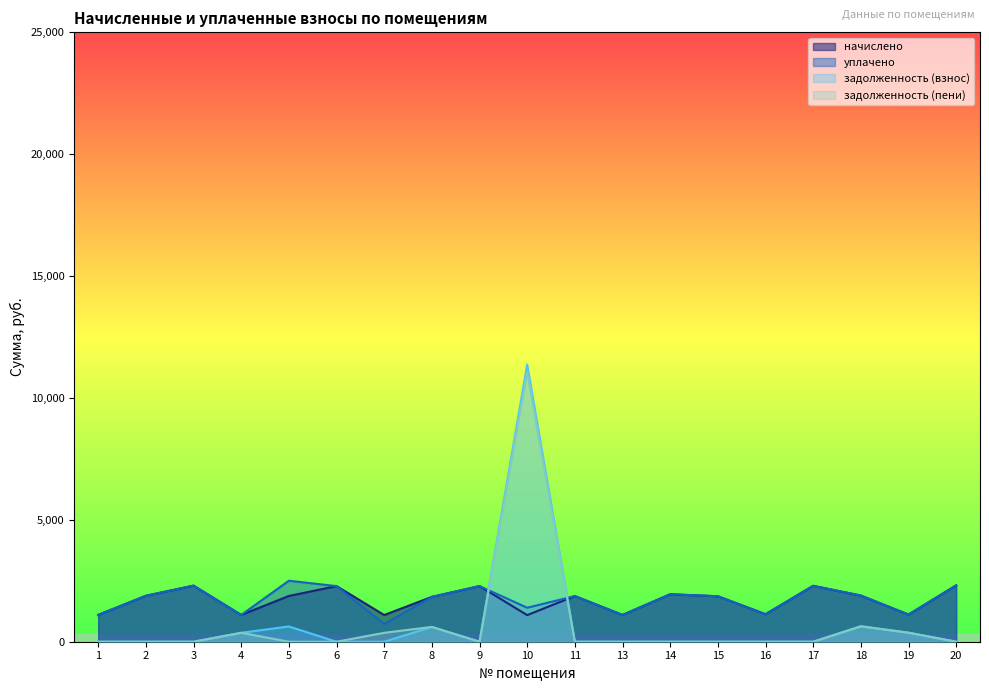

Reading left to right, what are all the values shown in this chart?

начислено: 1=1098.7	2=1884.1	3=2300.7	4=1098.7	5=1876.7	6=2282.2	7=1095.0	8=1839.8	9=2282.2	10=1091.3	11=1873.0	13=1098.7	14=1946.7	15=1865.6	16=1128.2	17=2293.3	18=1891.4	19=1113.5	20=2311.7
уплачено: 1=1098.7	2=1884.1	3=2300.7	4=1098.7	5=2502.2	6=2282.2	7=730.0	8=1836.7	9=2282.2	10=1393.7	11=1873.0	13=1098.7	14=1946.7	15=1865.6	16=1128.2	17=2293.3	18=1897.0	19=1113.5	20=2311.7
задолженность (взнос): 1=0.0	2=0.0	3=0.0	4=366.2	5=625.6	6=0.0	7=0.0	8=606.2	9=0.0	10=11374.8	11=0.0	13=0.0	14=0.0	15=0.0	16=0.0	17=0.0	18=636.0	19=371.2	20=0.0
задолженность (пени): 1=0.0	2=0.0	3=0.0	4=366.2	5=0.0	6=0.0	7=365.0	8=609.4	9=0.0	10=11072.4	11=0.0	13=0.0	14=0.0	15=0.0	16=0.0	17=0.0	18=630.5	19=371.2	20=0.0